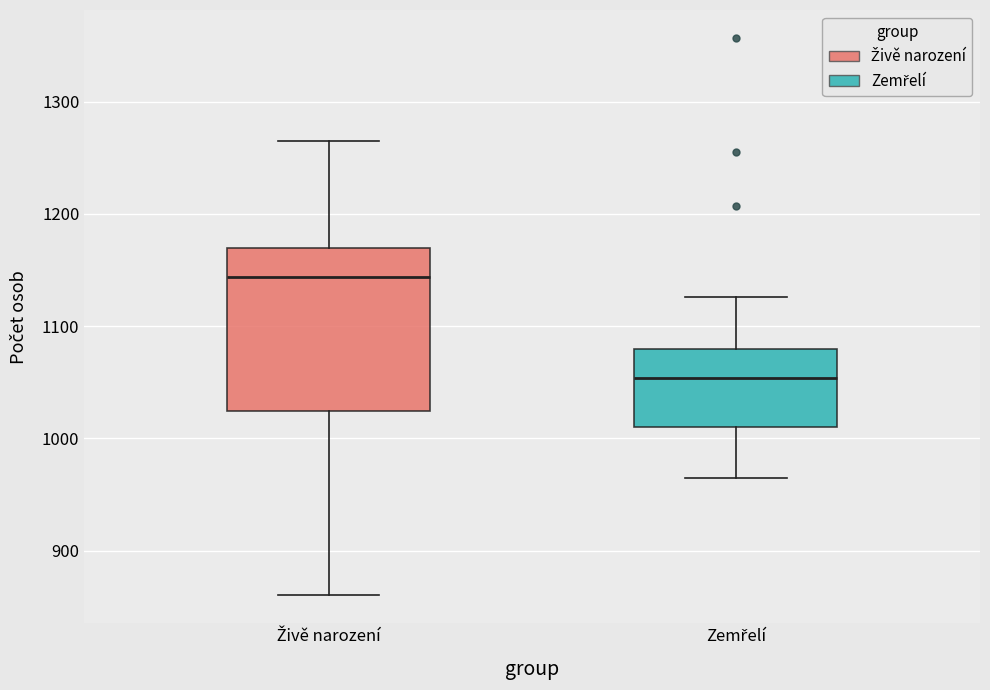

Reading left to right, read every box against the y-axis: the position of its median line, the range the box covers, and the ends of its whiskers. The values are not printed on the chart, so give them approximately, as read against the axis.

Živě narození: median 1140, box 1020 to 1170, whiskers 860 to 1270
Zemřelí: median 1050, box 1010 to 1080, whiskers 970 to 1130